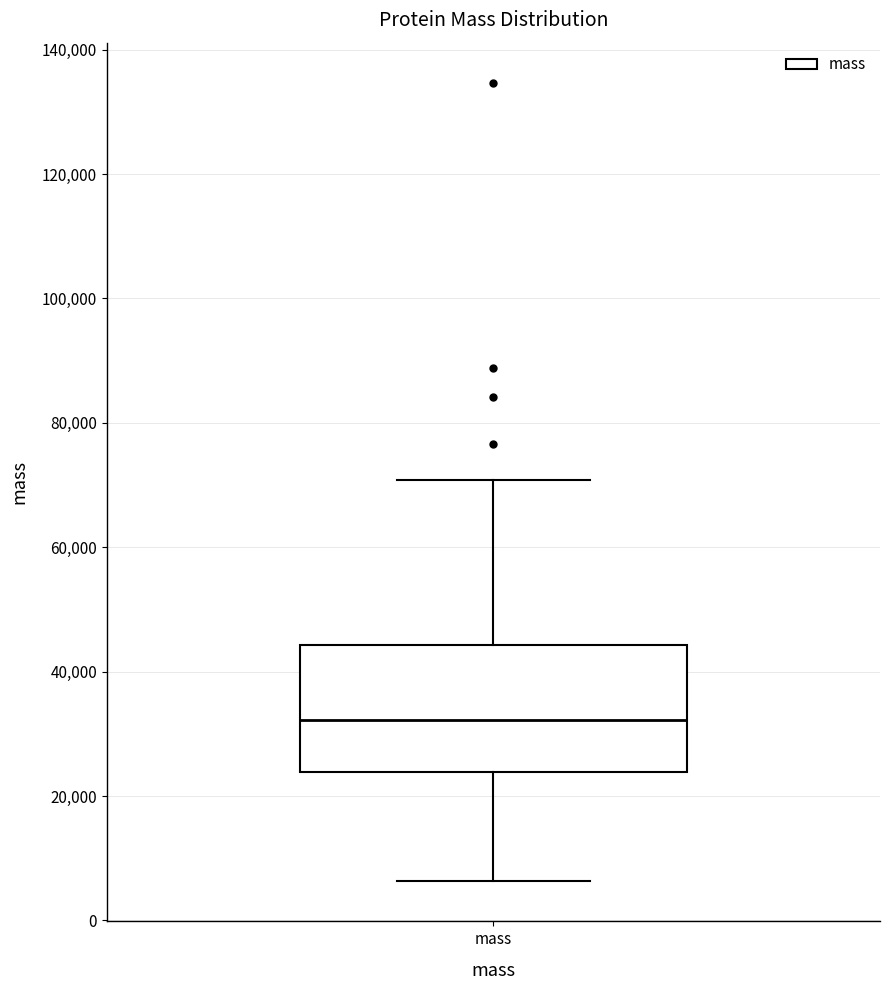

Read this box plot against the y-axis: the position of the median line, the range covered by the box, and the ends of both whiskers. The values are not printed on the chart, so give them approximately, as read against the axis.

median 32000, box 24000 to 44000, whiskers 6000 to 70000